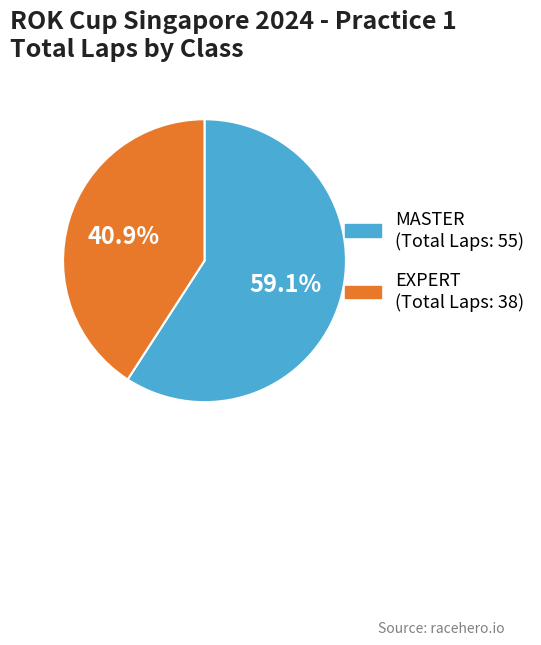

How much of the chart is everything except EXPERT?

59.1%